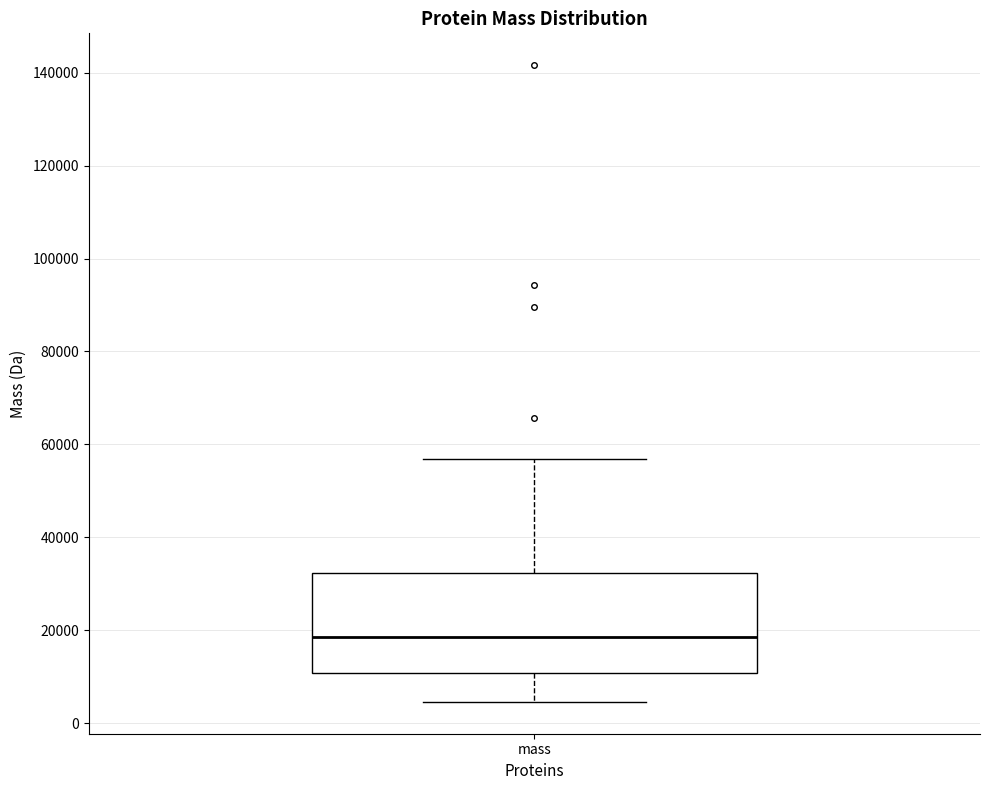

Transcribe this box plot: give where the median line is, the range the box spans, and where the two whiskers end, as read against the y-axis. The values are not printed on the chart, so give them approximately, as read against the axis.

median 18000, box 10000 to 32000, whiskers 4000 to 56000